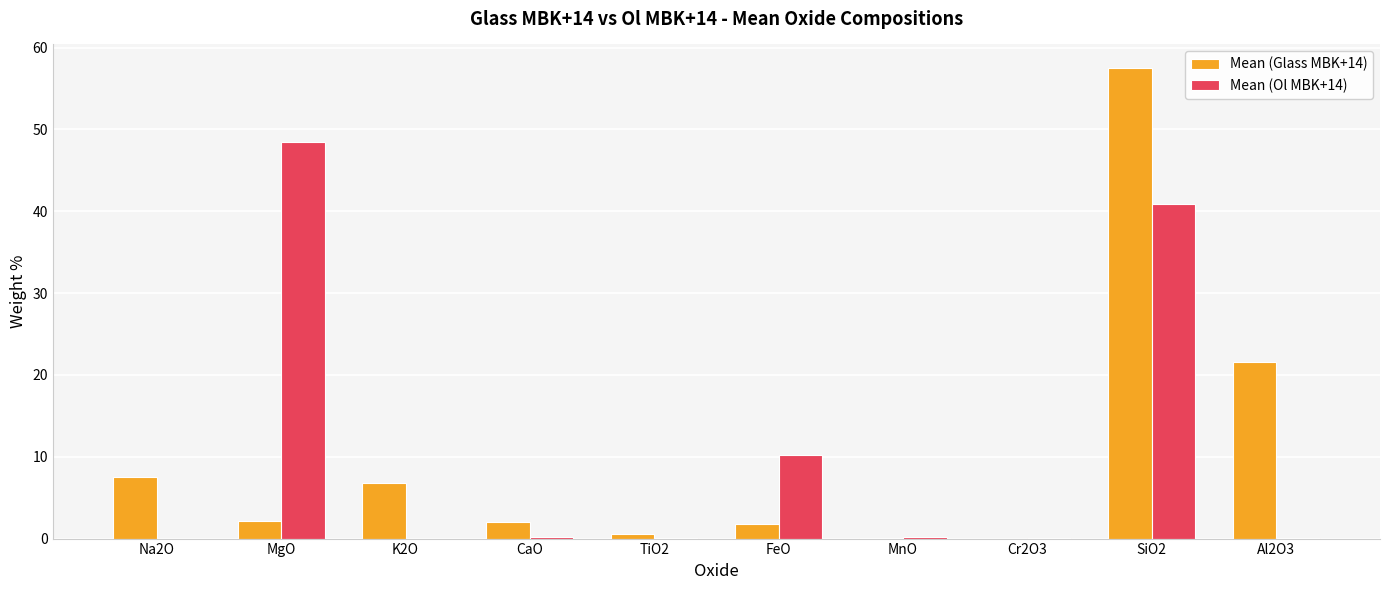

At which category is the sum across all series the highest?

SiO2